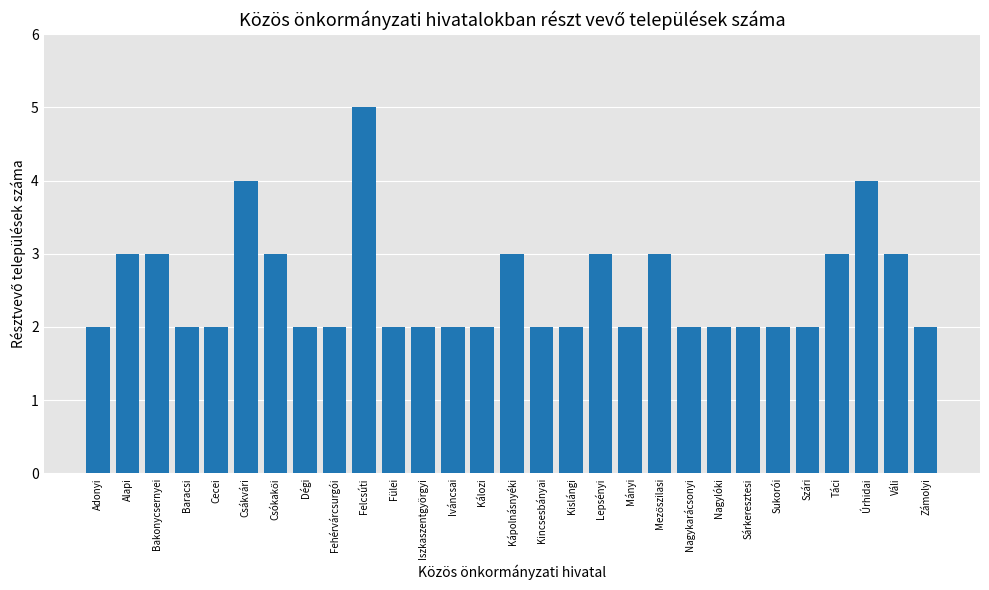

Are the bars horizontal?

No